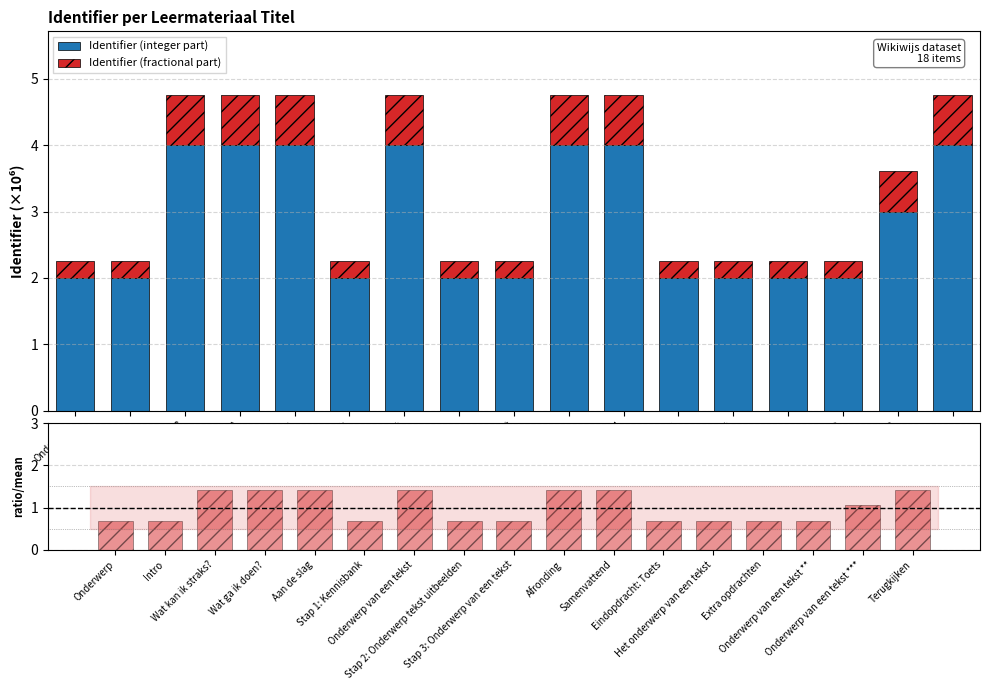

True or false: Identifier (integer part) has a value of 2.0 at Het onderwerp van een tekst.

True